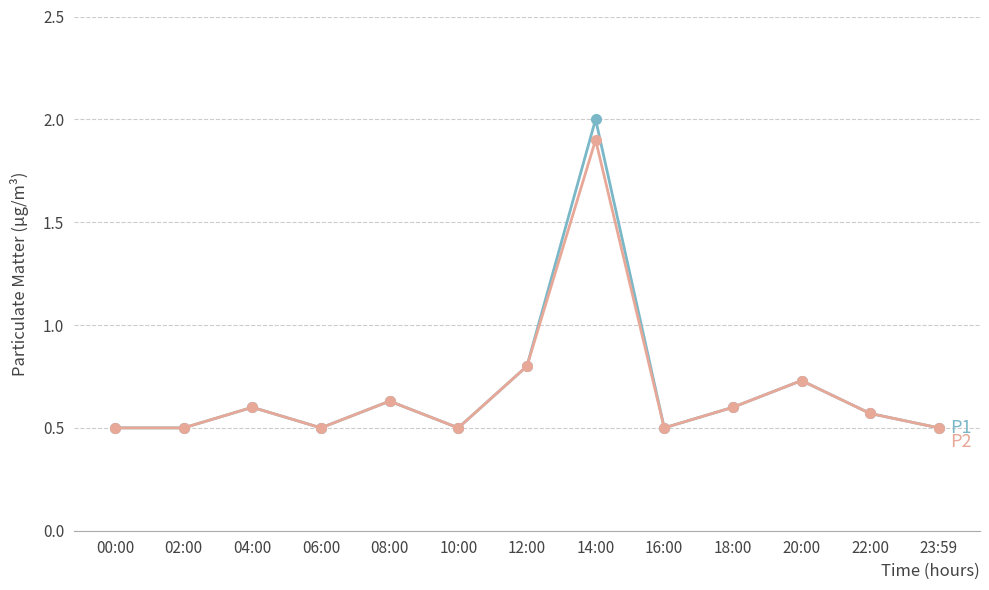

What is the label of the 12th point from the left?

22:00